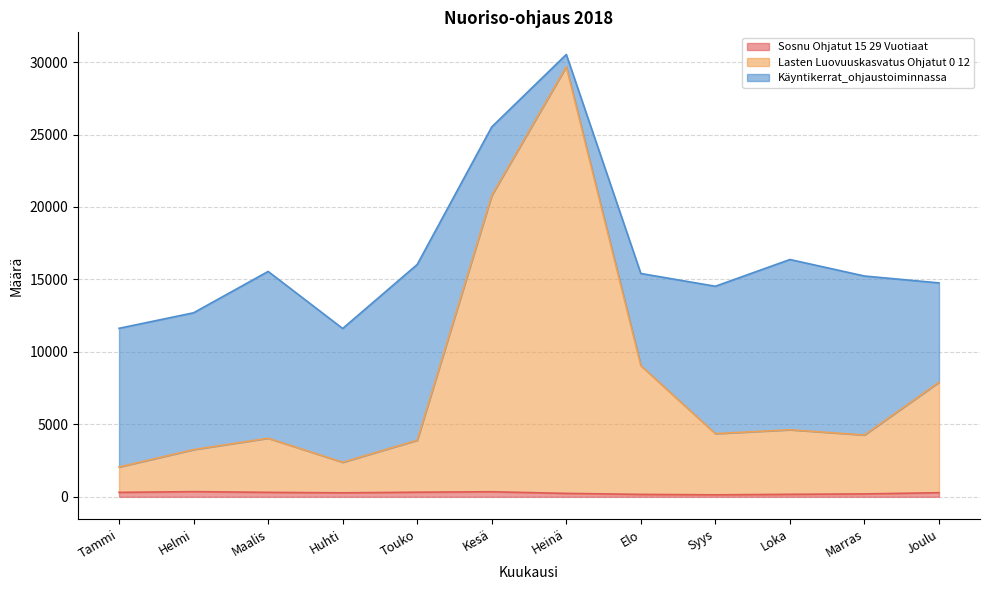

What is the difference between the highest and lowest values at Kesä?

20443